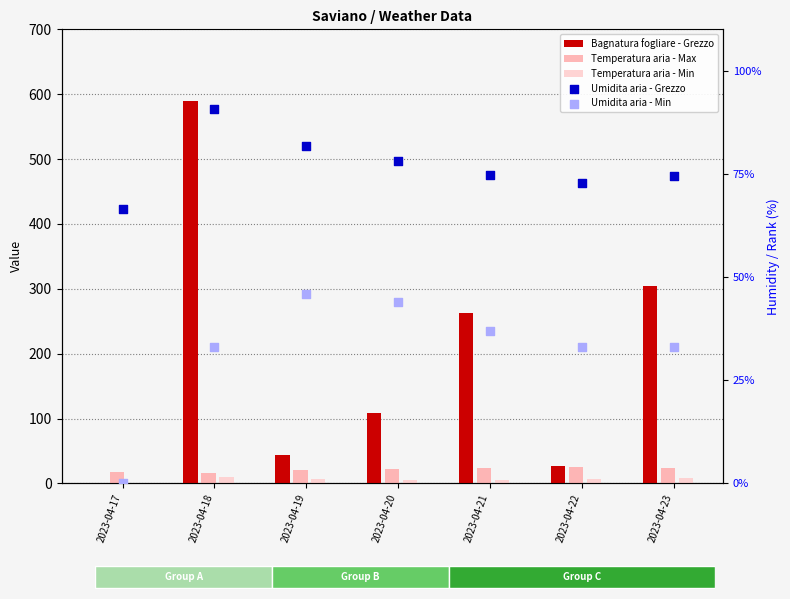

Which series contains the highest Y value?

Bagnatura fogliare - Grezzo